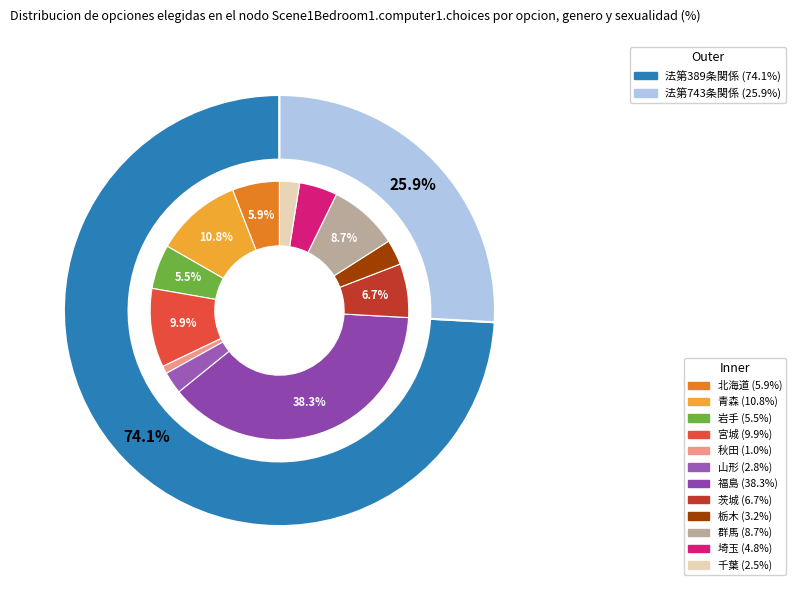

Which slice is the smallest?

秋田